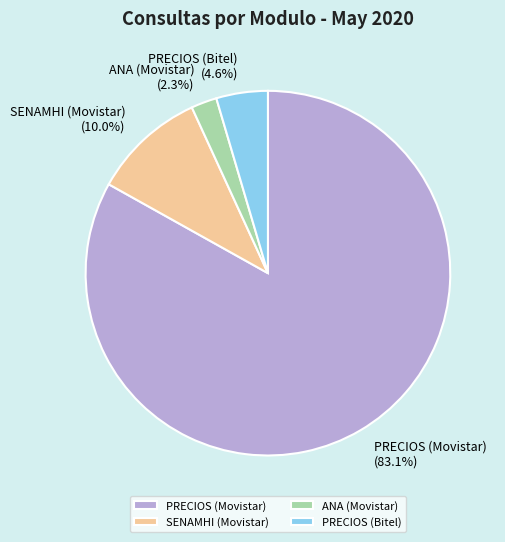

What is the ratio of the value at ANA (Movistar) to the value at PRECIOS (Bitel)?

0.5